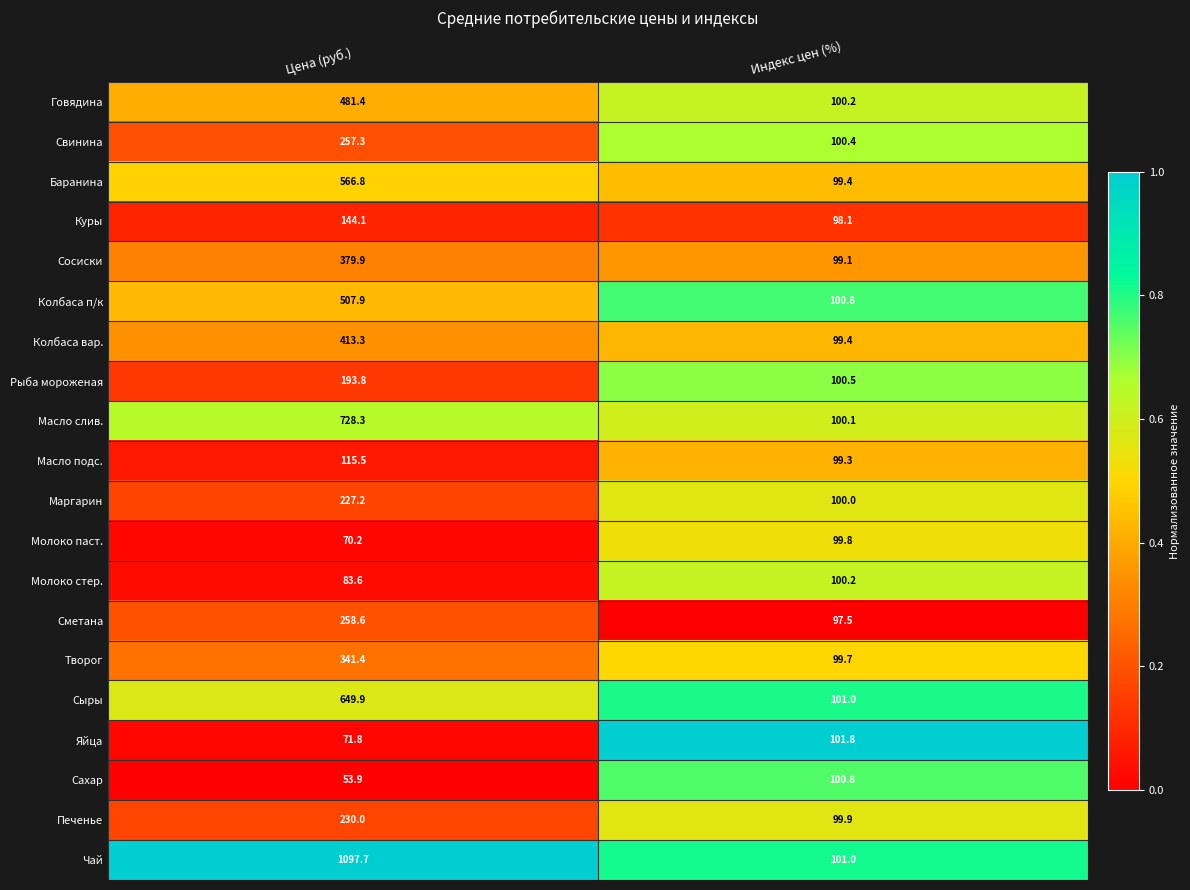

What is the spread (max minus min) of values at Цена (руб.)?

1043.8